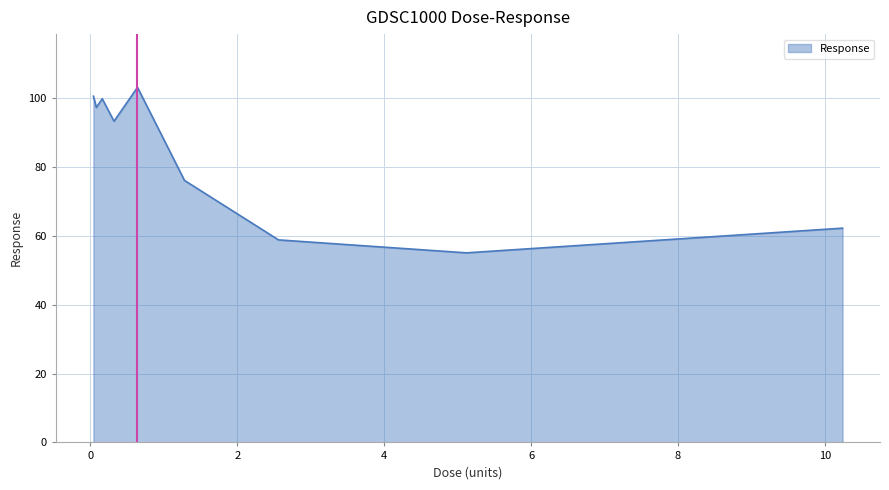

What is the smallest value displayed?

55.1